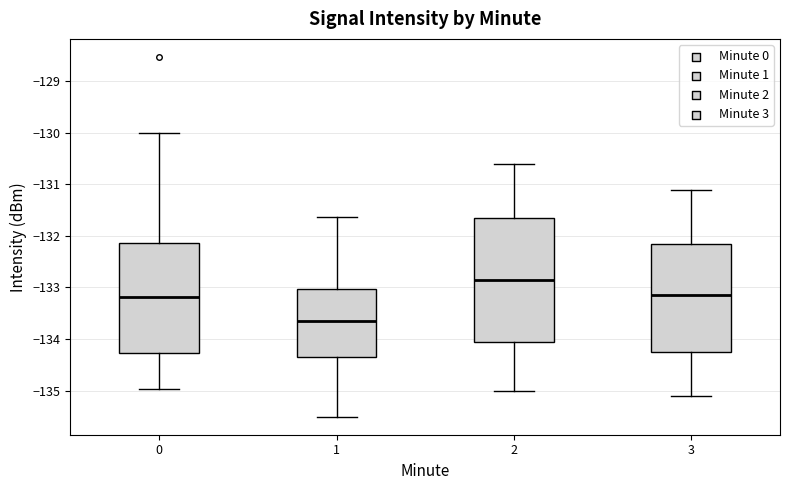

Comparing the boxes themselves (not the whiskers), which one is the tallest?

2